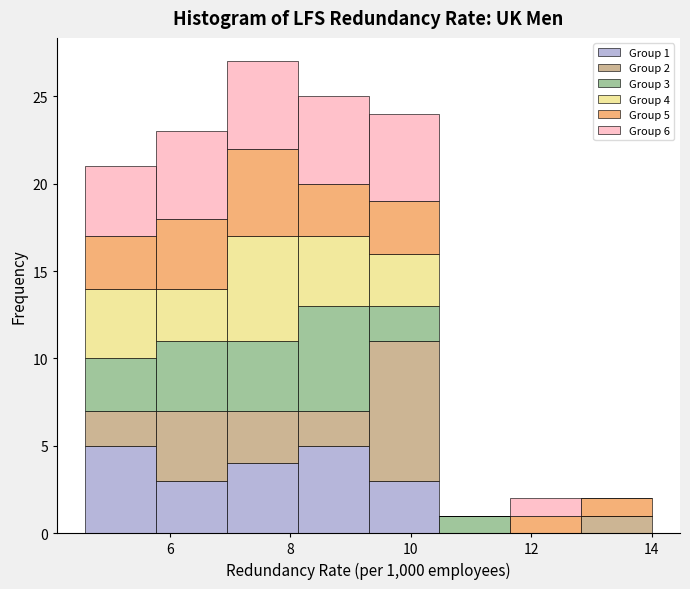

Which range on the x-axis has the tallest stacked bar (by total height)?

7.0 to 8.2